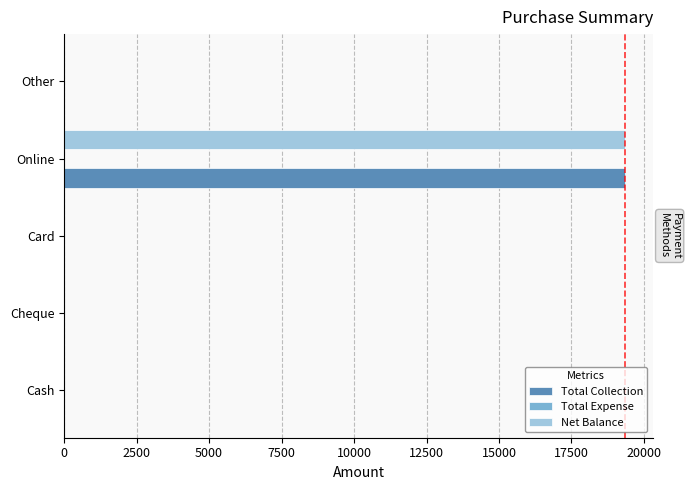

Which label corresponds to the largest value in the chart?

Online